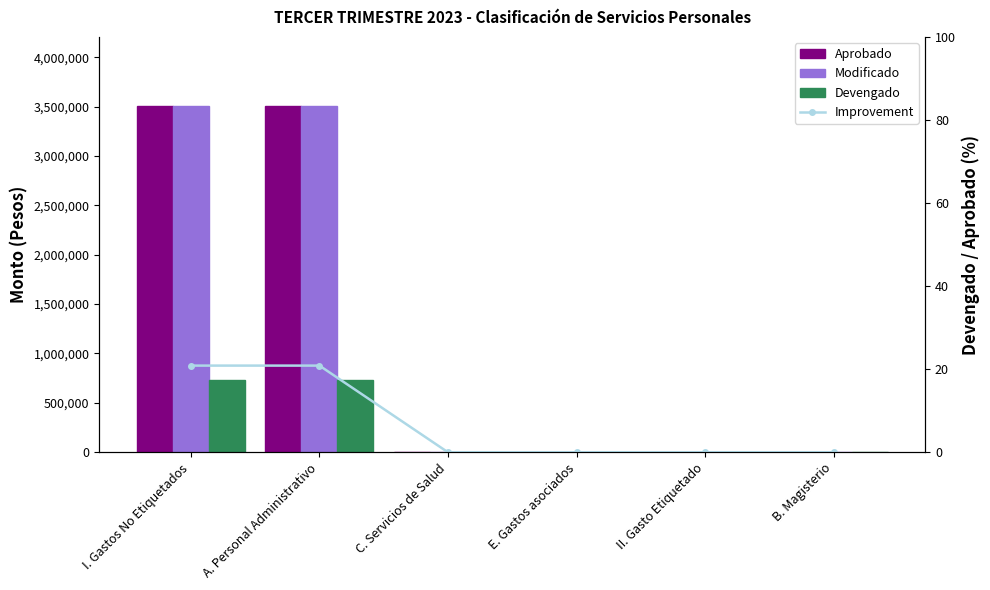

How many values in the Improvement series exceed 0?

2